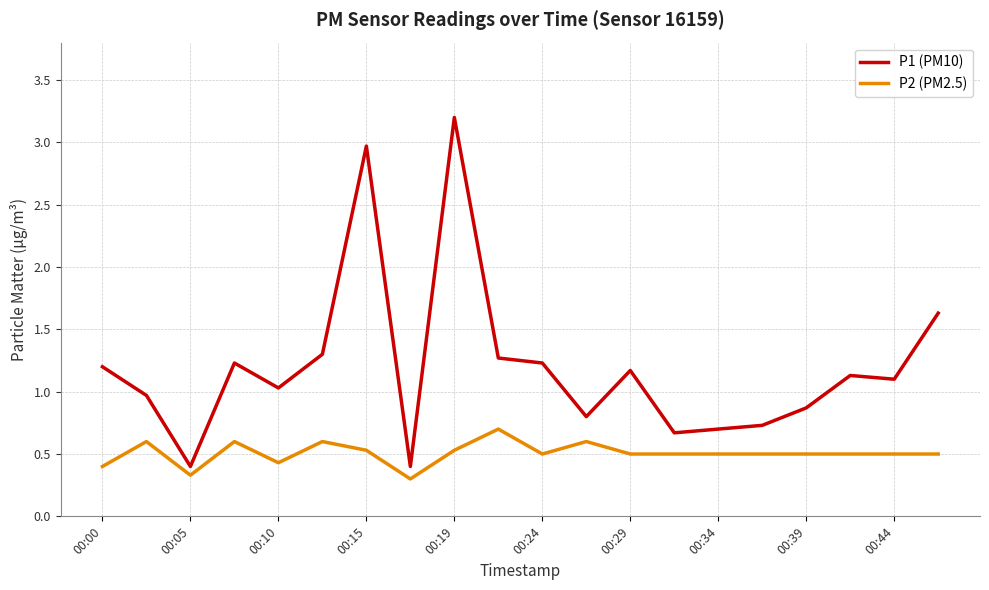

Which series has the widest spread of values?

P1 (PM10)